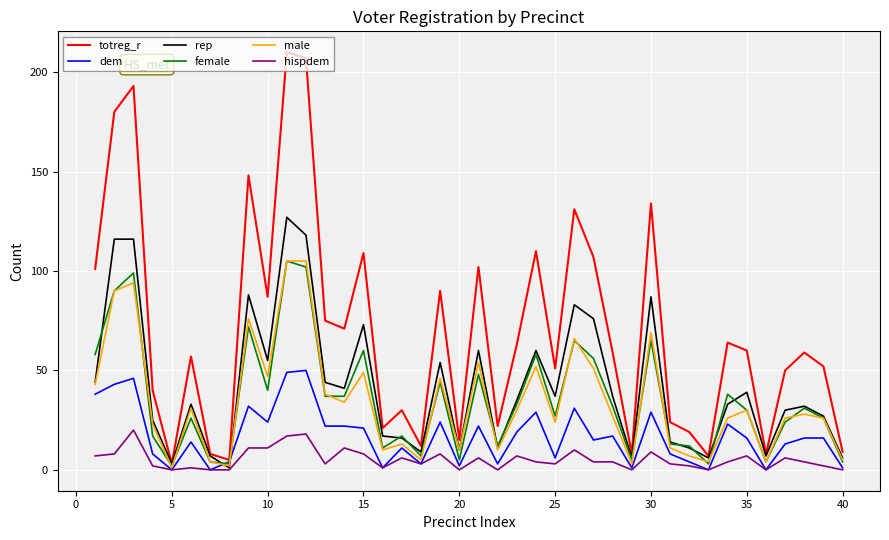

Which series has the largest range (max minus min)?

totreg_r